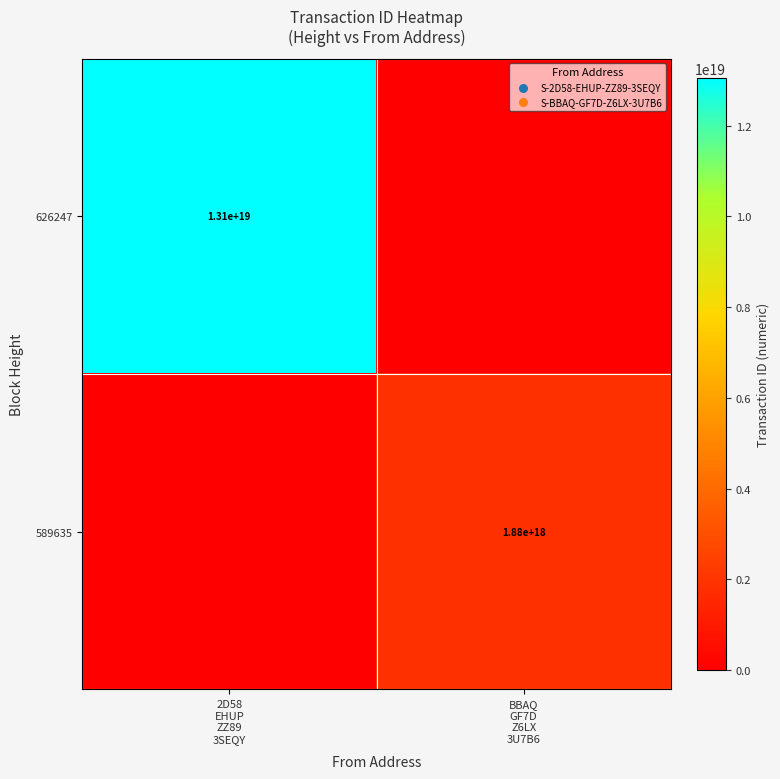

True or false: 626247 has a value of 13059072674430179328 at 2D58 EHUP ZZ89 3SEQY.

True